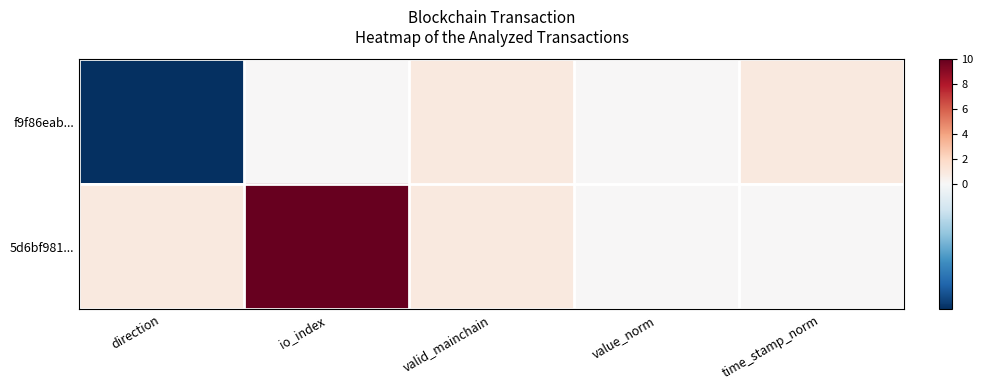

Reading left to right, transcribe all the data shown in this chart.

f9f86eab...: direction=-1	io_index=0	valid_mainchain=1	value_norm=0	time_stamp_norm=1
5d6bf981...: direction=1	io_index=10	valid_mainchain=1	value_norm=0	time_stamp_norm=0